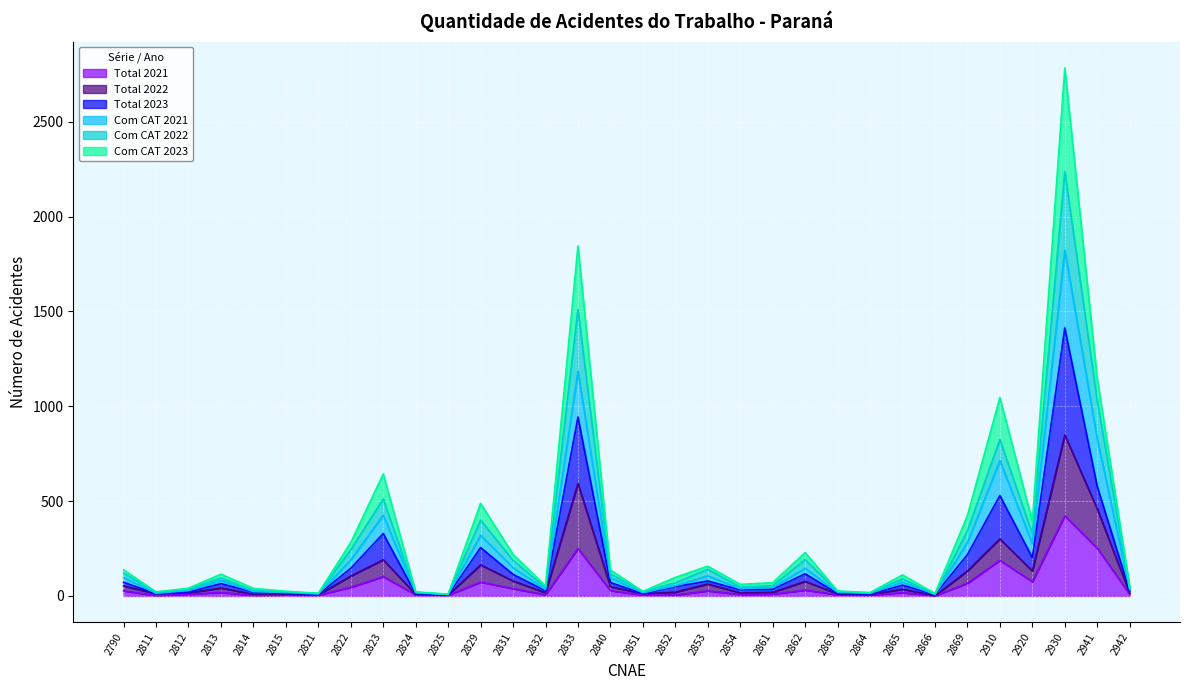

Reading right to left, extract all data points from this chart.

Total 2021: 2942=9	2941=252	2930=423	2920=75	2910=188	2869=67	2866=1	2865=18	2864=5	2863=6	2862=31	2861=10	2854=8	2853=27	2852=5	2851=5	2840=28	2833=250	2832=6	2831=39	2829=73	2825=4	2824=6	2823=102	2822=46	2821=4	2815=5	2814=3	2813=19	2812=9	2811=2	2790=27
Total 2022: 2942=15	2941=459	2930=849	2920=132	2910=301	2869=132	2866=1	2865=36	2864=7	2863=11	2862=77	2861=19	2854=16	2853=63	2852=20	2851=12	2840=49	2833=593	2832=17	2831=79	2829=164	2825=5	2824=8	2823=191	2822=105	2821=6	2815=10	2814=9	2813=42	2812=16	2811=12	2790=53
Total 2023: 2942=25	2941=578	2930=1413	2920=202	2910=529	2869=218	2866=7	2865=57	2864=9	2863=13	2862=117	2861=35	2854=32	2853=79	2852=49	2851=12	2840=71	2833=943	2832=27	2831=114	2829=255	2825=5	2824=11	2823=329	2822=146	2821=8	2815=13	2814=20	2813=65	2812=21	2811=12	2790=72
Com CAT 2021: 2942=34	2941=828	2930=1823	2920=276	2910=714	2869=282	2866=8	2865=73	2864=14	2863=19	2862=146	2861=45	2854=38	2853=106	2852=54	2851=17	2840=96	2833=1185	2832=33	2831=149	2829=320	2825=8	2824=17	2823=426	2822=190	2821=11	2815=18	2814=23	2813=82	2812=29	2811=14	2790=97
Com CAT 2022: 2942=40	2941=1029	2930=2237	2920=328	2910=824	2869=344	2866=8	2865=90	2864=16	2863=24	2862=192	2861=54	2854=46	2853=141	2852=69	2851=24	2840=116	2833=1511	2832=43	2831=188	2829=400	2825=9	2824=19	2823=511	2822=244	2821=13	2815=22	2814=29	2813=95	2812=36	2811=21	2790=120
Com CAT 2023: 2942=50	2941=1144	2930=2783	2920=393	2910=1046	2869=424	2866=13	2865=111	2864=18	2863=26	2862=229	2861=70	2854=61	2853=157	2852=98	2851=24	2840=137	2833=1845	2832=53	2831=219	2829=488	2825=9	2824=22	2823=643	2822=282	2821=14	2815=25	2814=40	2813=115	2812=41	2811=21	2790=138